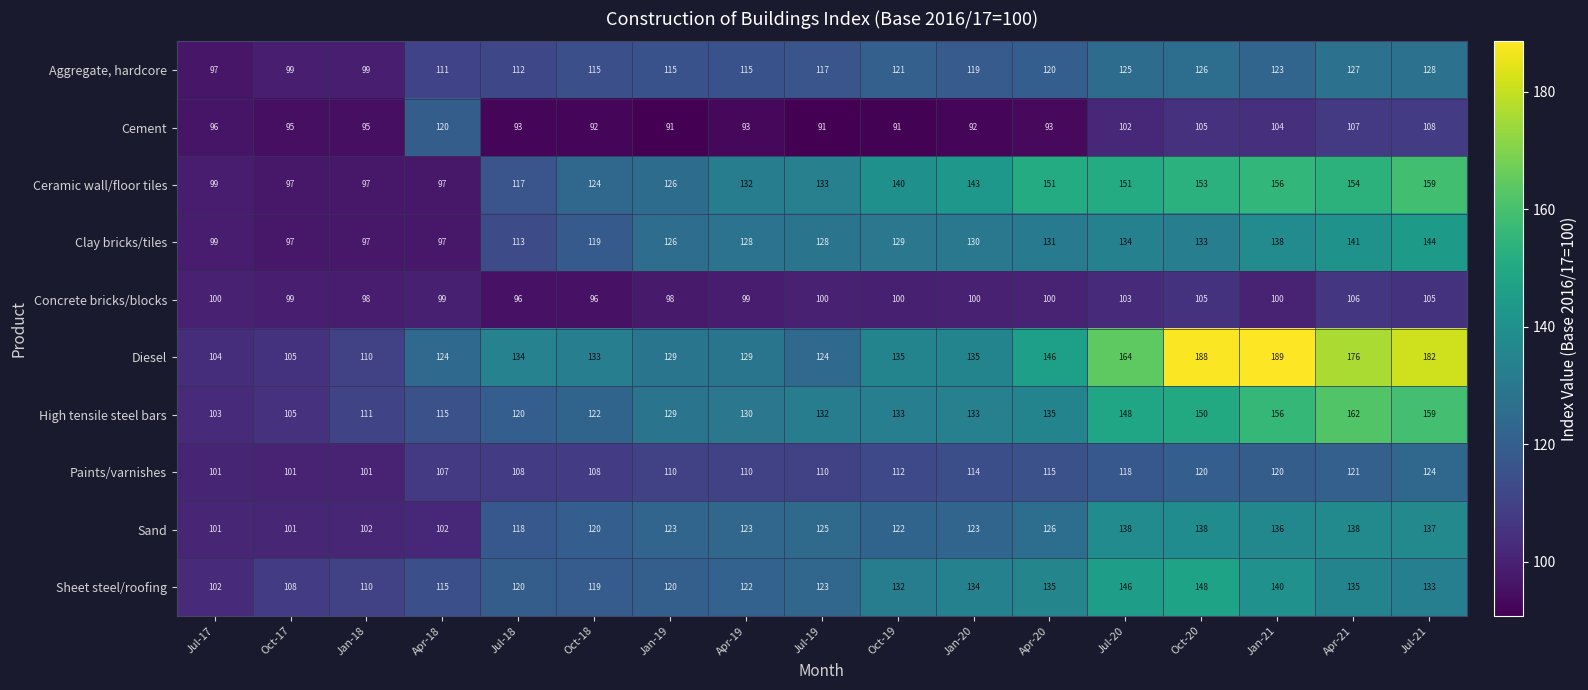

Count the number of data series in this chart.

10